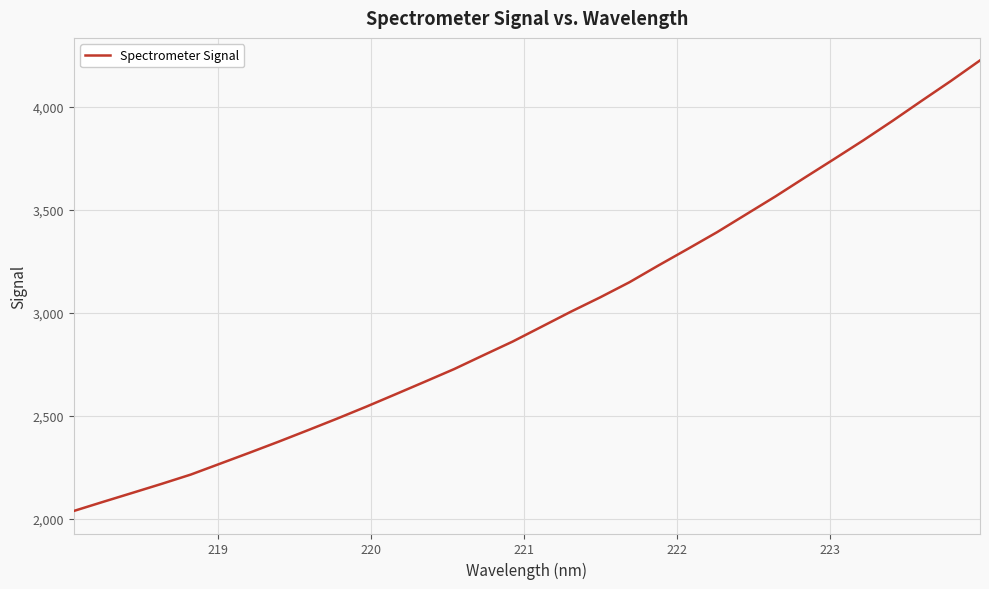

What is the difference between the maximum and minimum values?

2186.2